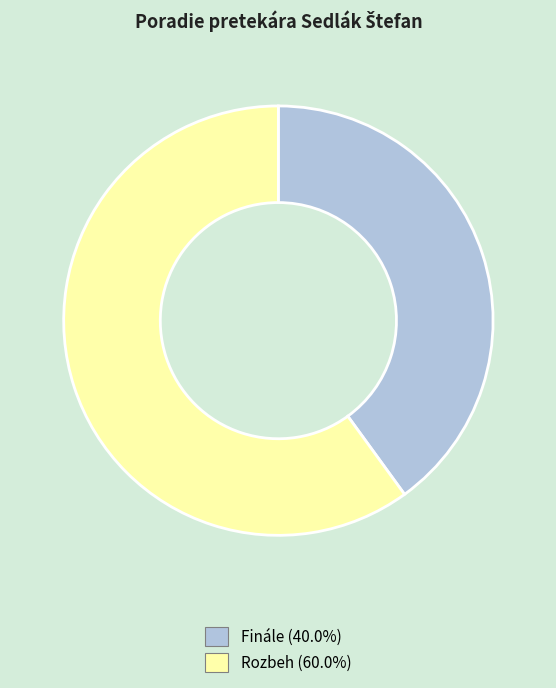

Combined, do Rozbeh and Finále account for over 50%?

Yes